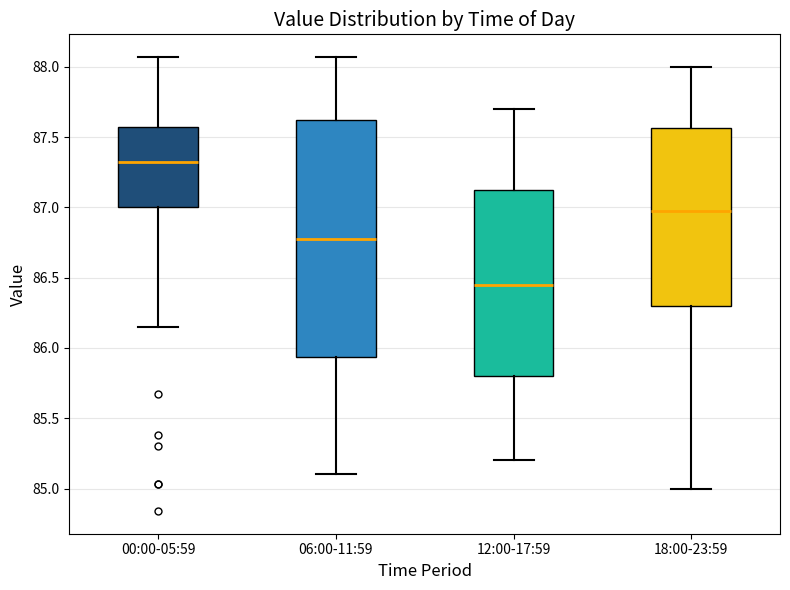

Reading left to right, read every box against the y-axis: the position of its median line, the range the box covers, and the ends of its whiskers. The values are not printed on the chart, so give them approximately, as read against the axis.

00:00-05:59: median 87.35, box 87.00 to 87.60, whiskers 86.15 to 88.05
06:00-11:59: median 86.80, box 85.95 to 87.65, whiskers 85.10 to 88.05
12:00-17:59: median 86.45, box 85.80 to 87.15, whiskers 85.20 to 87.70
18:00-23:59: median 87.00, box 86.30 to 87.55, whiskers 85.00 to 88.00